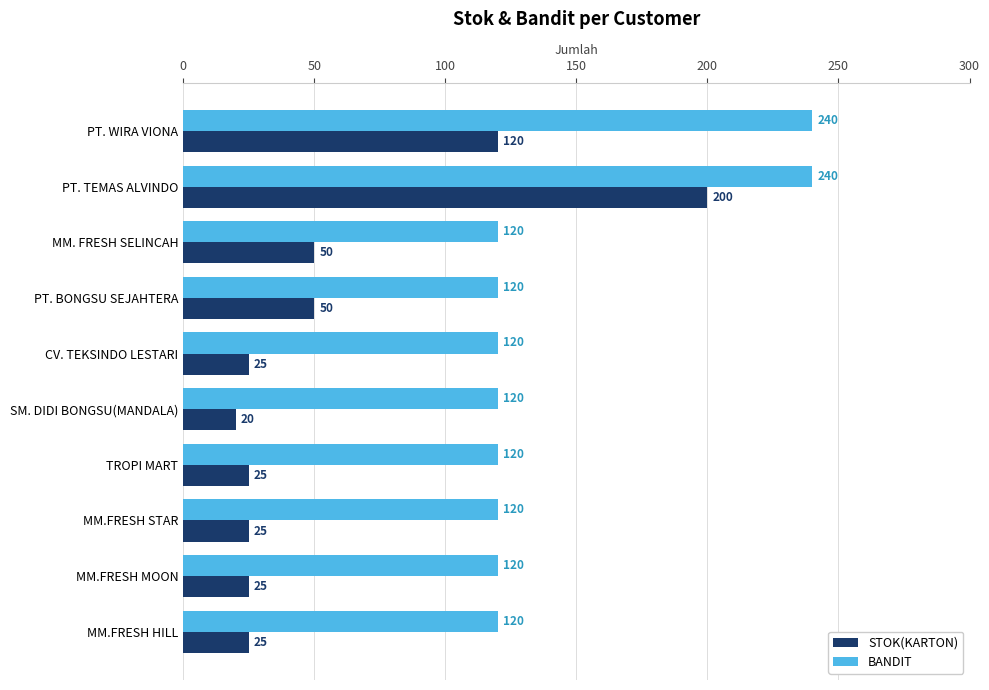

Is the value of STOK(KARTON) at MM.FRESH HILL greater than the value of BANDIT at MM.FRESH HILL?

No